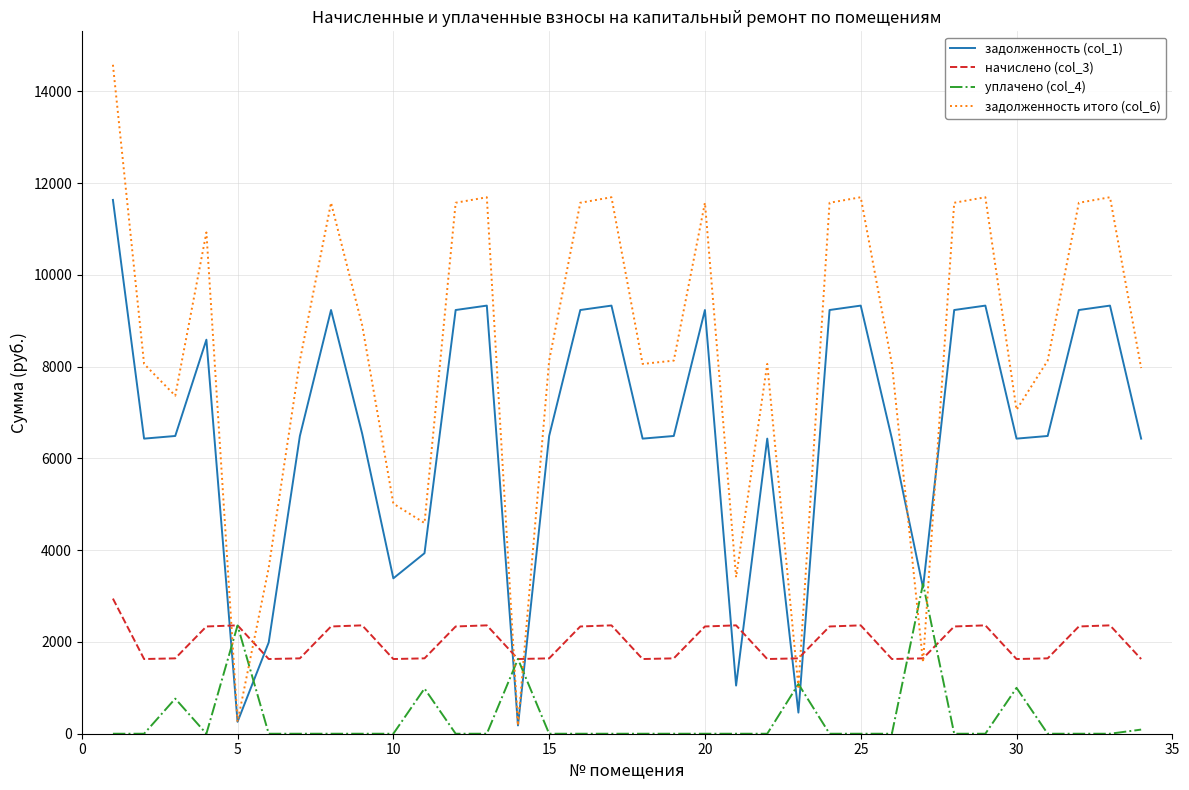

What are all the series names shown in the legend?

задолженность (col_1), начислено (col_3), уплачено (col_4), задолженность итого (col_6)